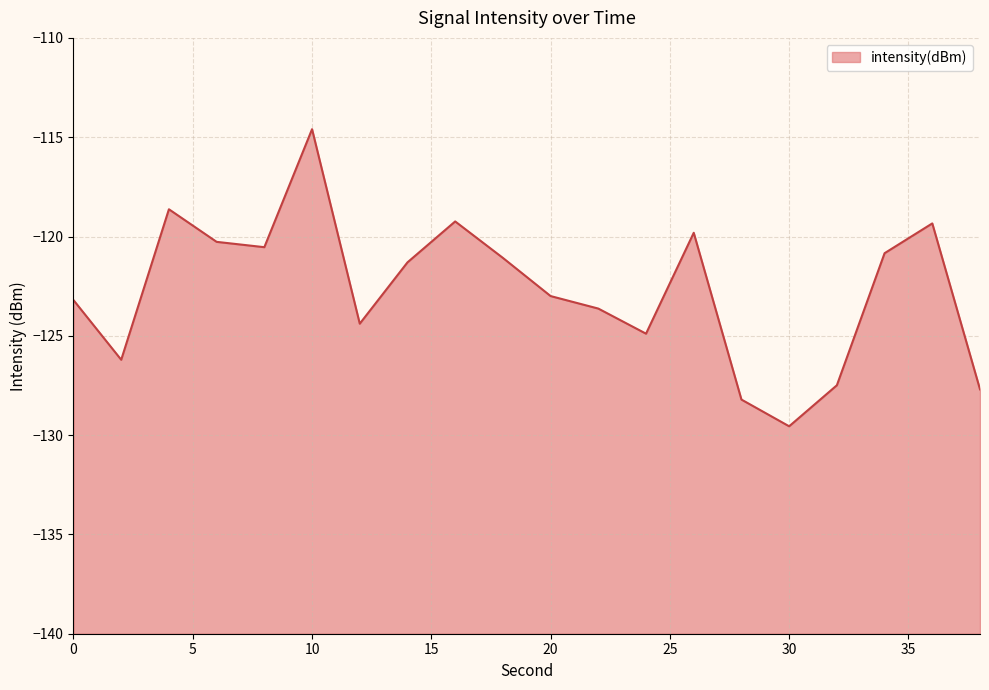

What value does the data have at 24?

-124.9